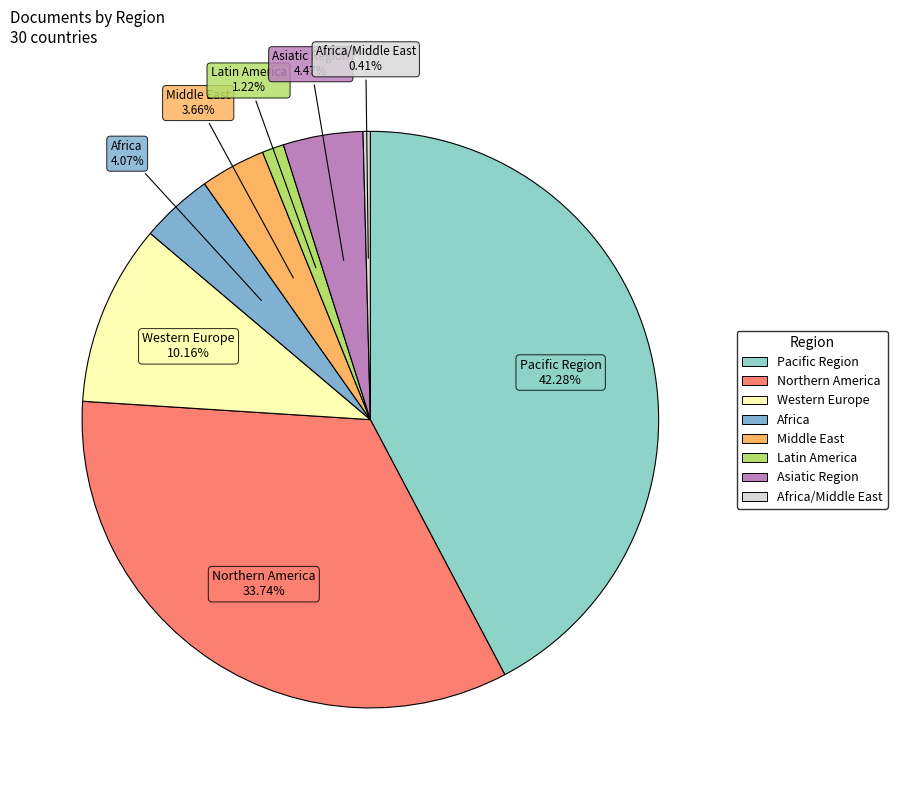

How many segments does this pie chart have?

8